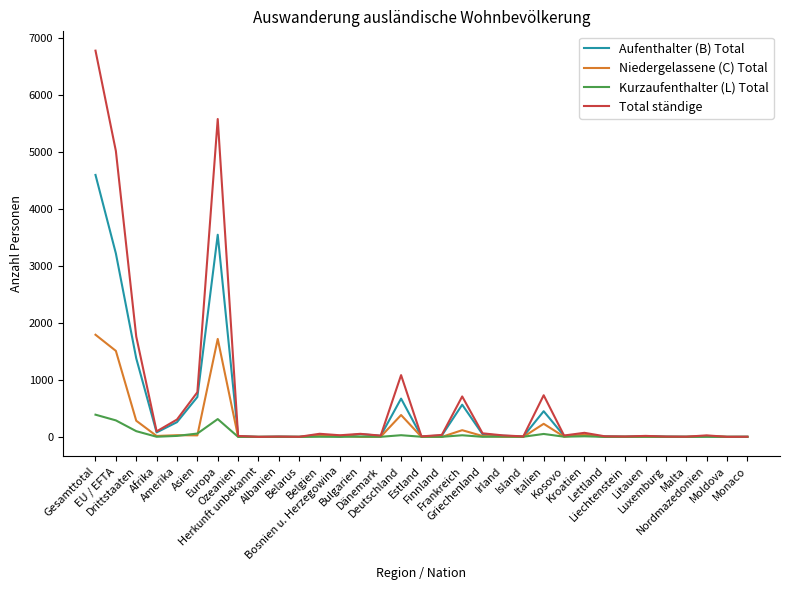

What is the maximum value for Kurzaufenthalter (L) Total?

389